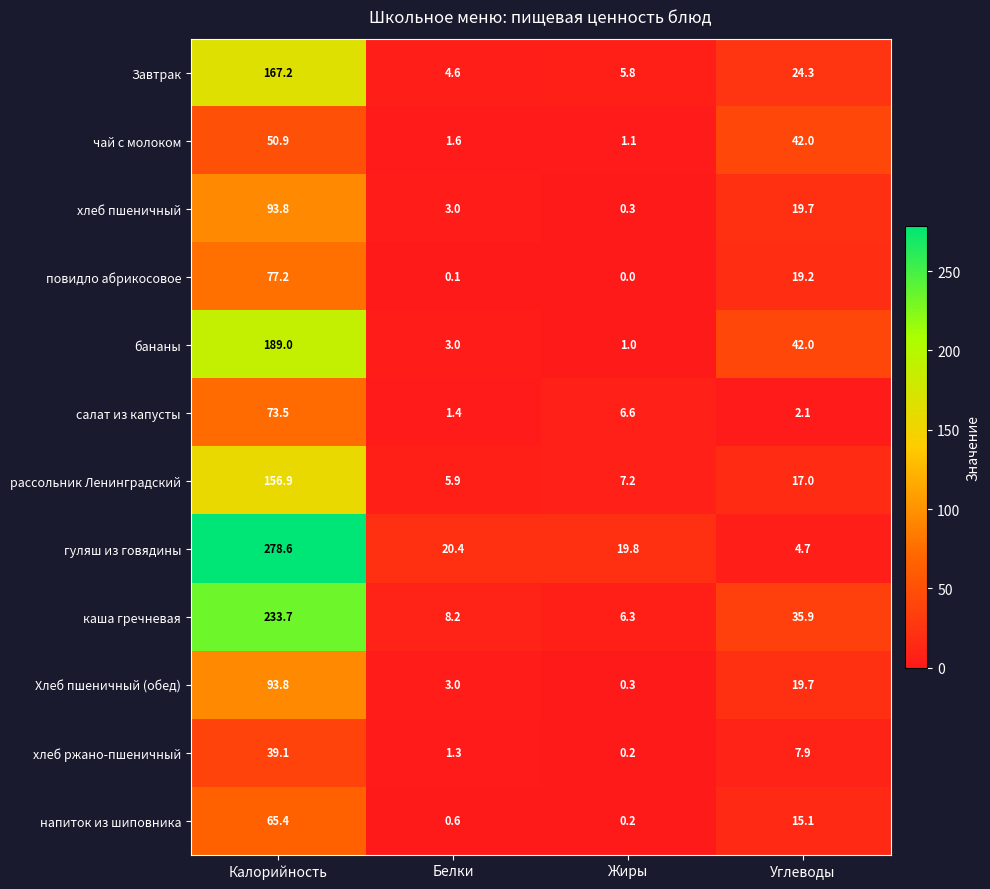

At which label is напиток из шиповника closest to 32?

Углеводы